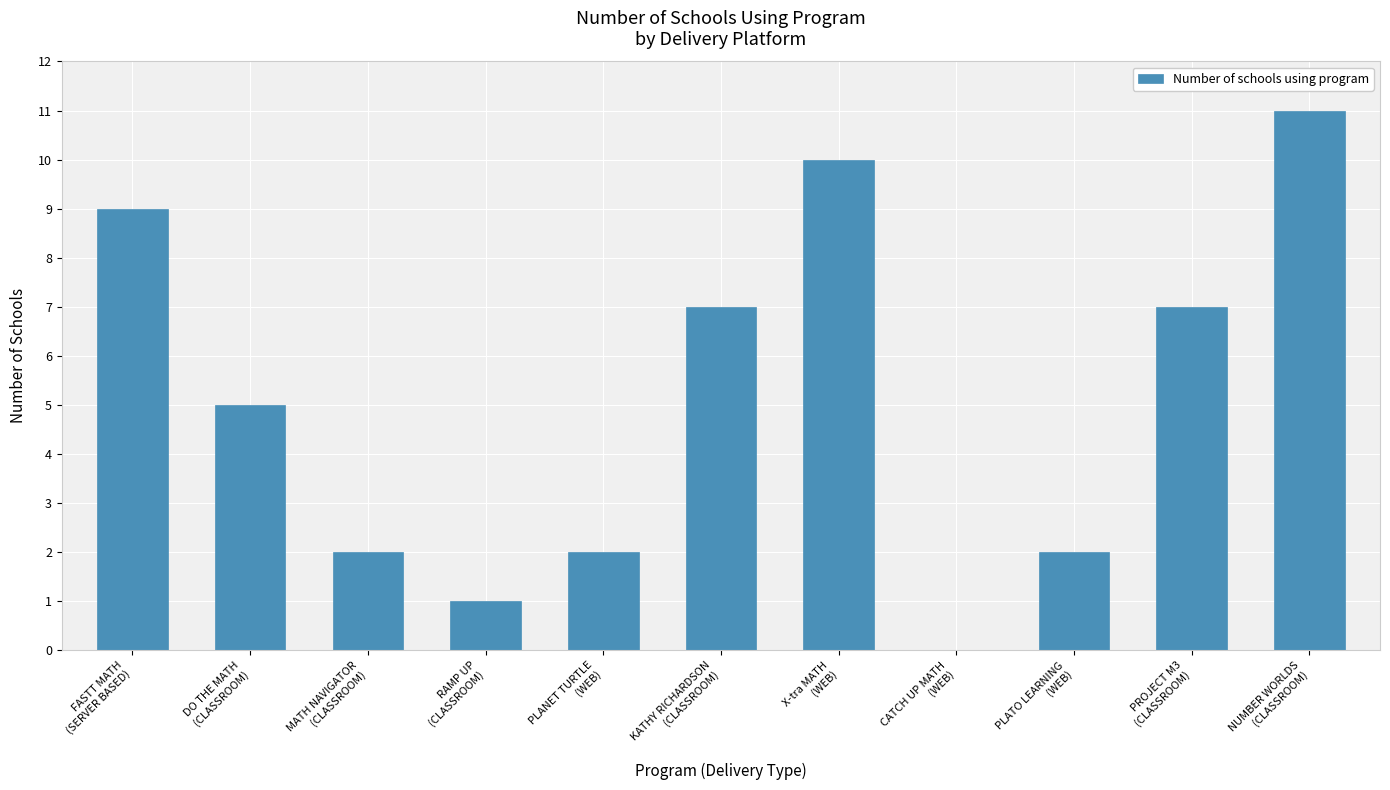

At which category does the chart reach its peak across all series?

NUMBER WORLDS
(CLASSROOM)